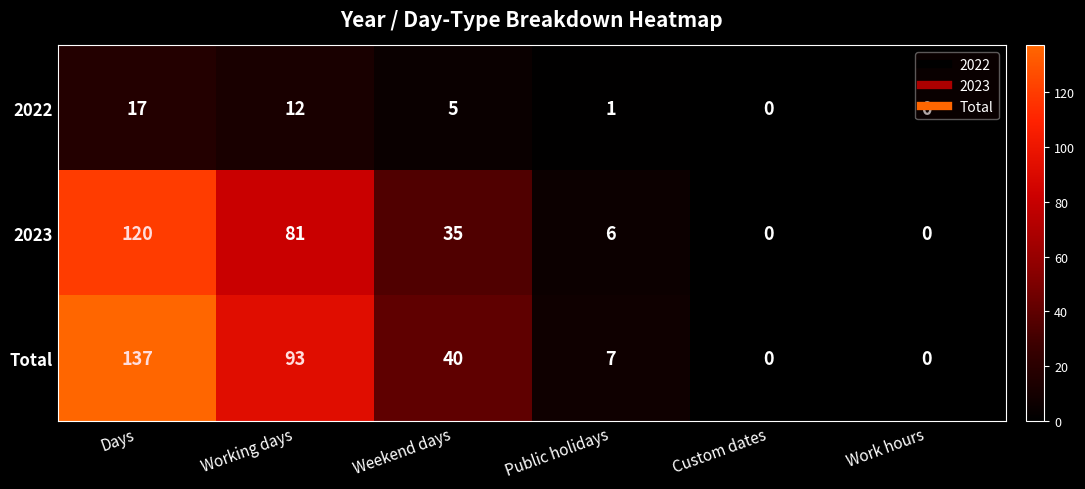

How many values in the 2023 series are below 35?

3